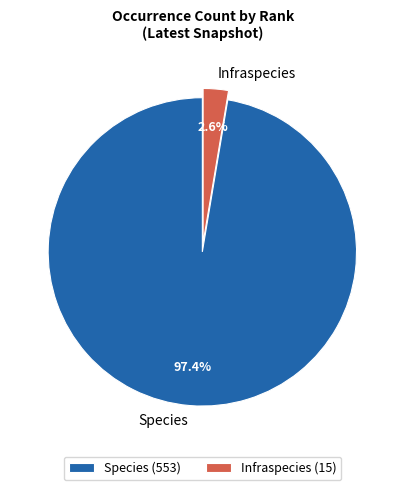

Which category has the smallest portion of the pie?

Infraspecies